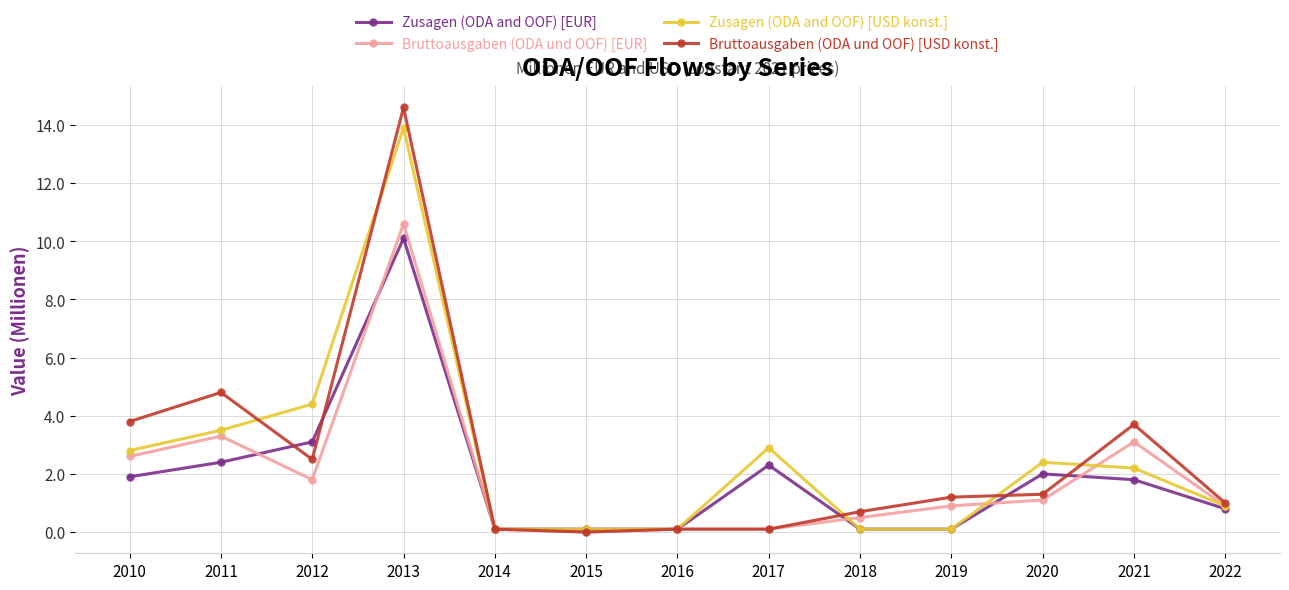

At which category is the sum across all series the highest?

2013